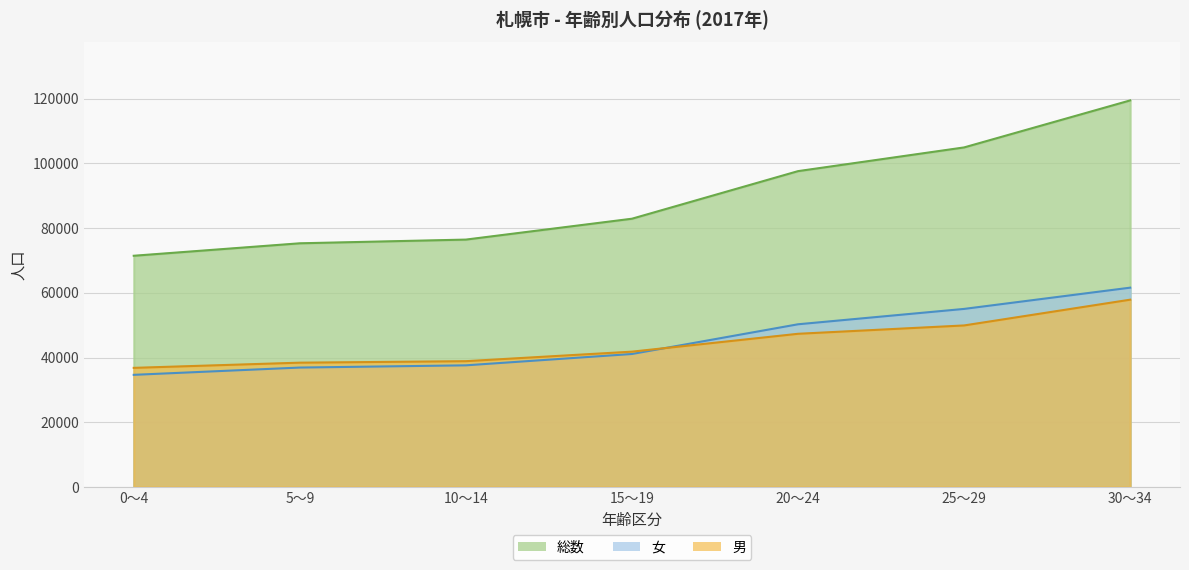

True or false: 総数 and 男 intersect in this chart.

False